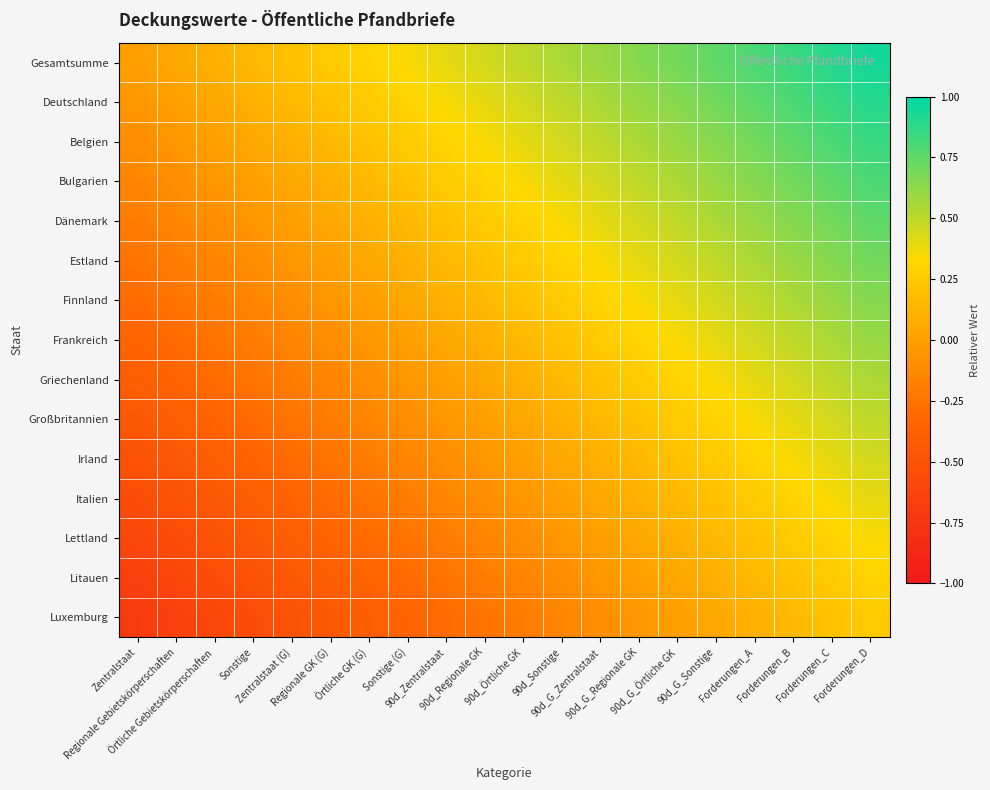

What is the greatest value displayed?

0.9